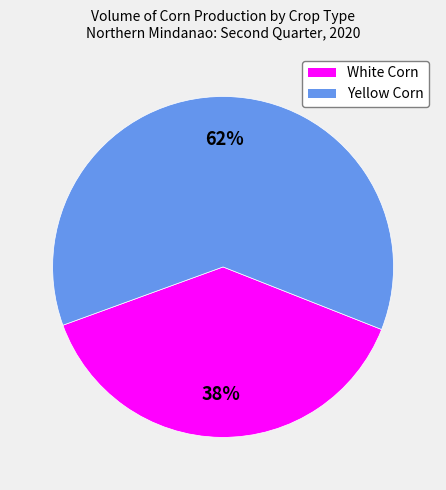

Rank the categories by value from lowest to highest.

White Corn, Yellow Corn